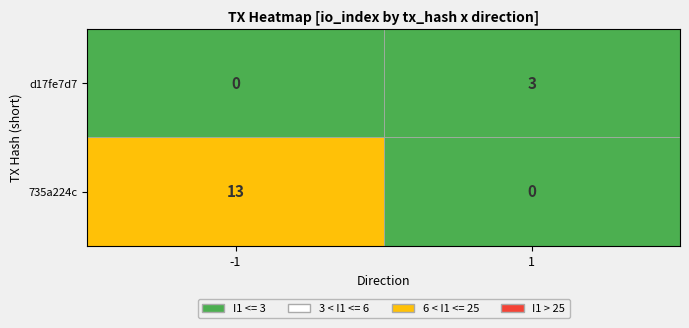

How many data points in 735a224c are less than 13?

1